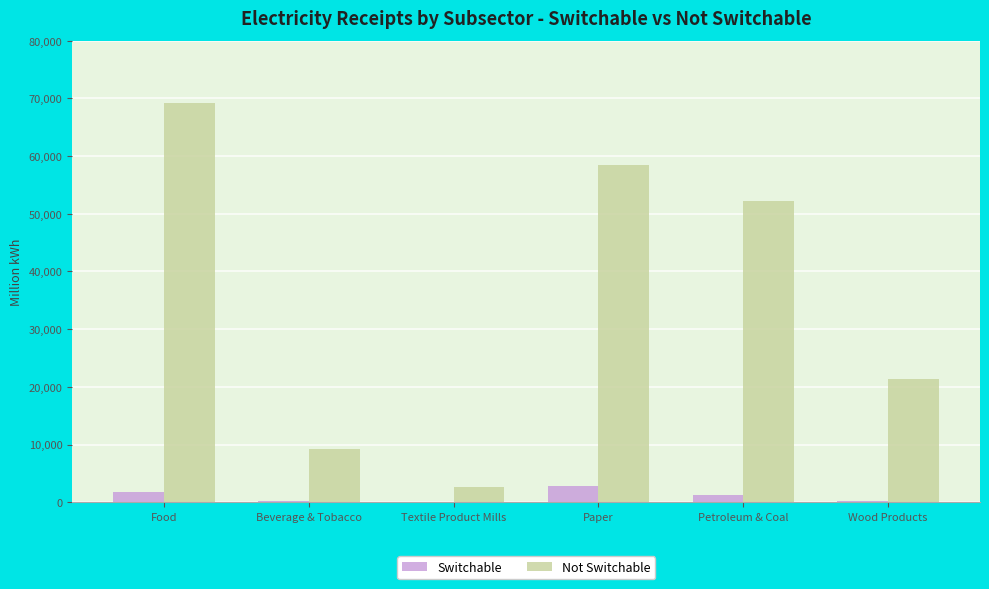

What is the average value of the Not Switchable series?

35518